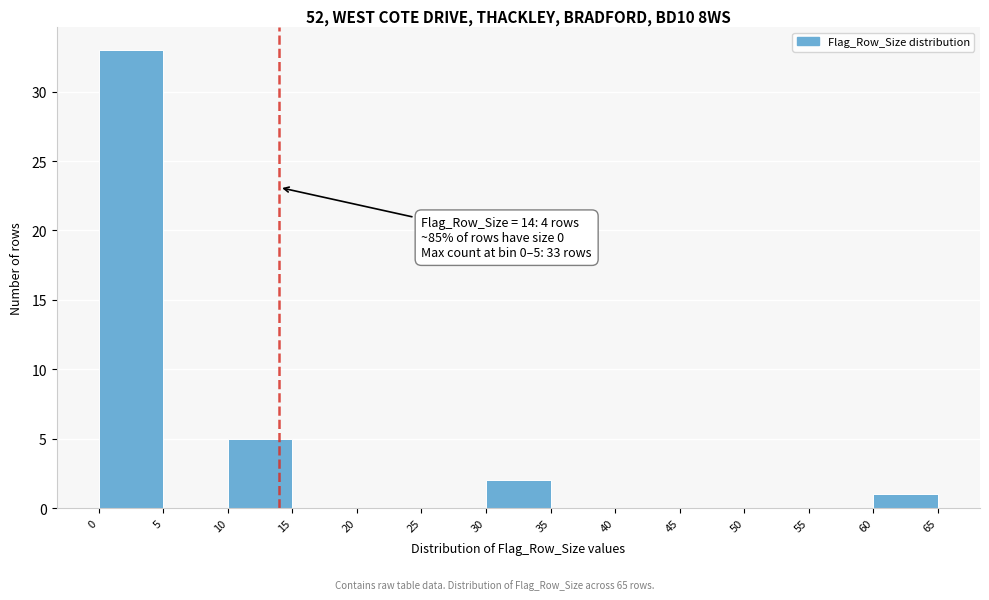

Over which range of the x-axis is the bar tallest?

0 to 5